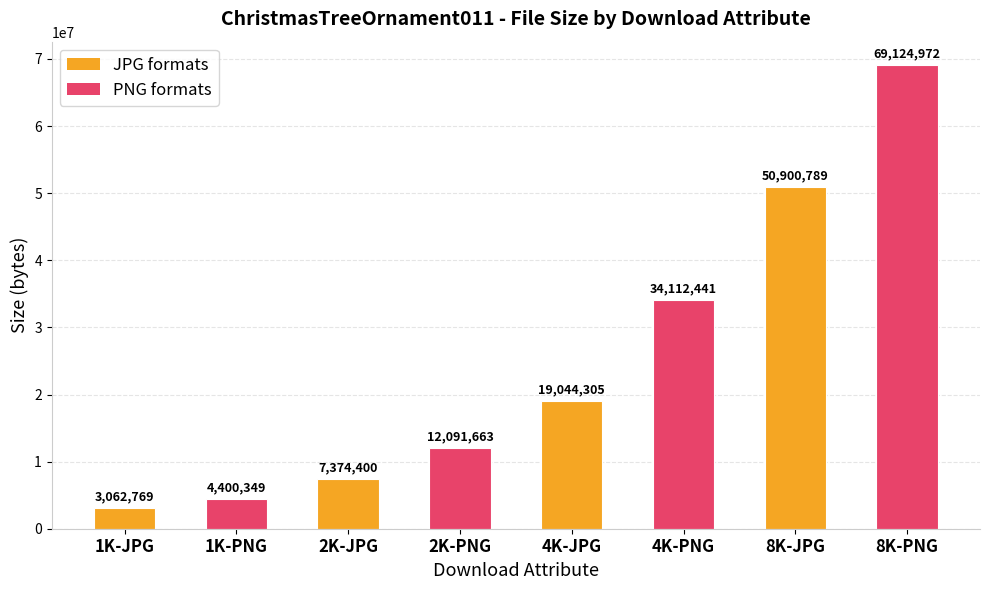

What is the label of the 7th bar from the left?

8K-JPG